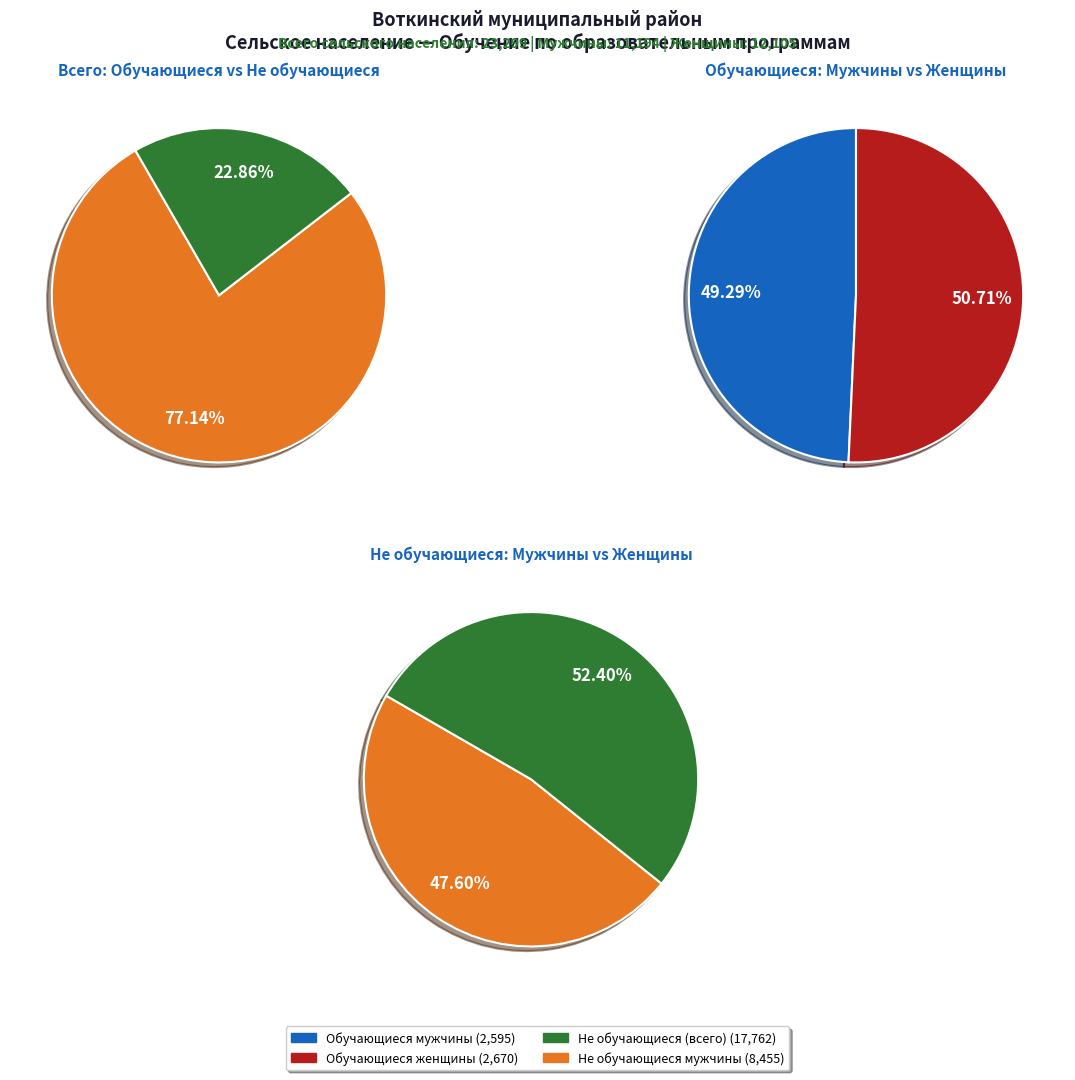

The Не обучающиеся (Мужчины) slice represents 30% of the pie. True or false?

False